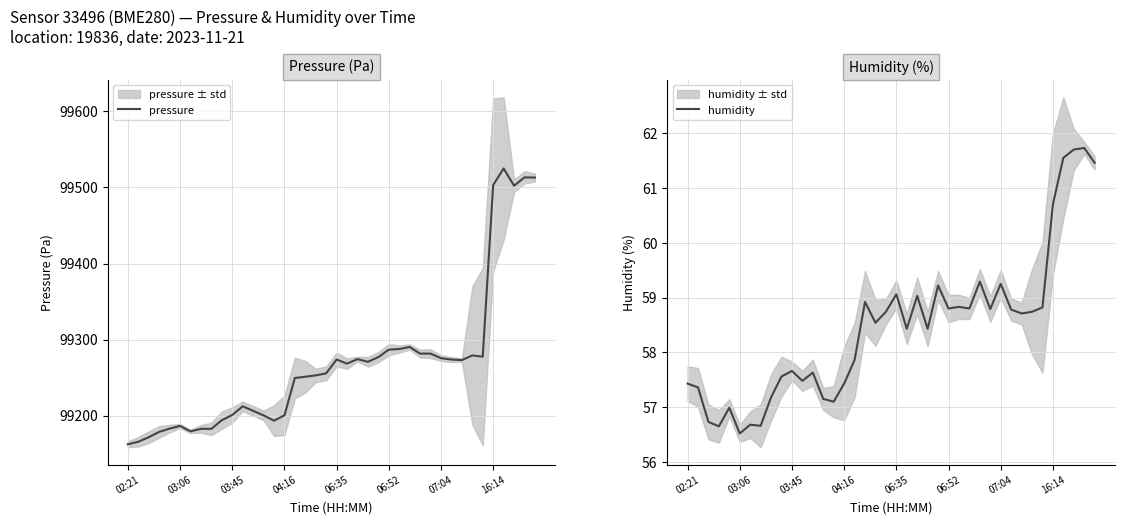

True or false: pressure has a value of 99273.8 at 06:35.

True